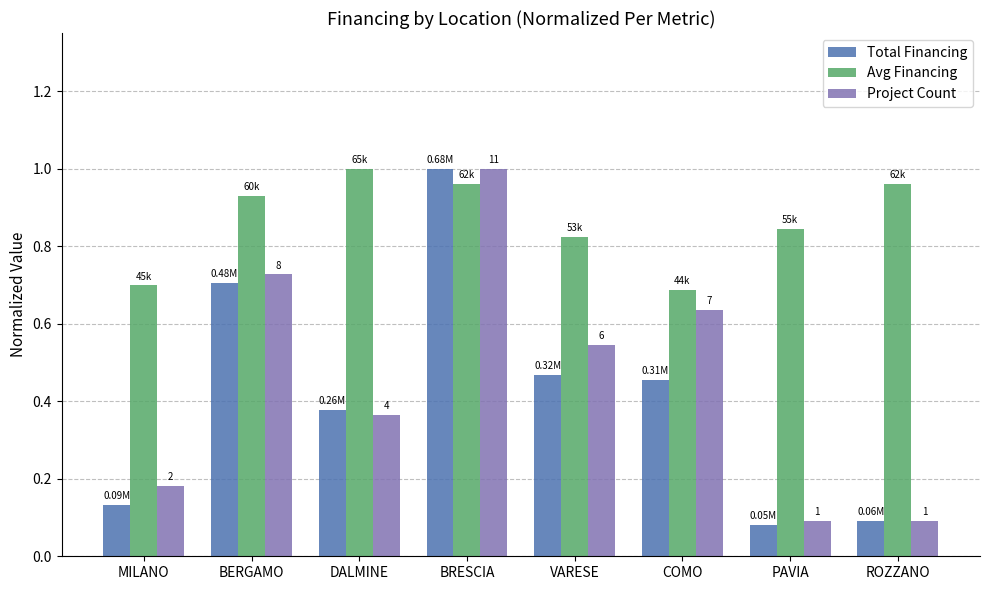

What is the difference between the Project Count values at ROZZANO and DALMINE?

0.3